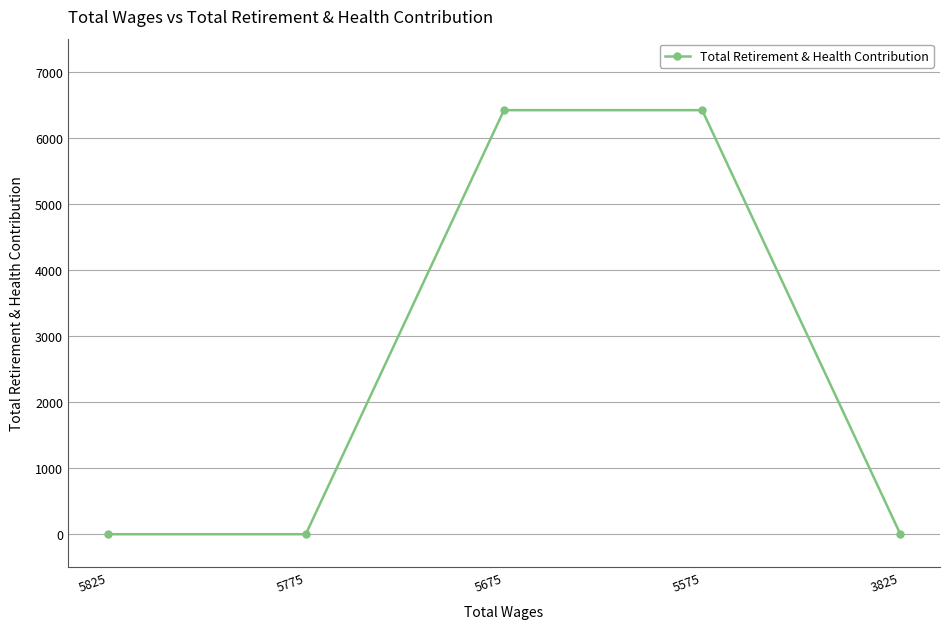

Reading left to right, extract all data points from this chart.

5825=0	5775=0	5675=6418	5575=6418	3825=0